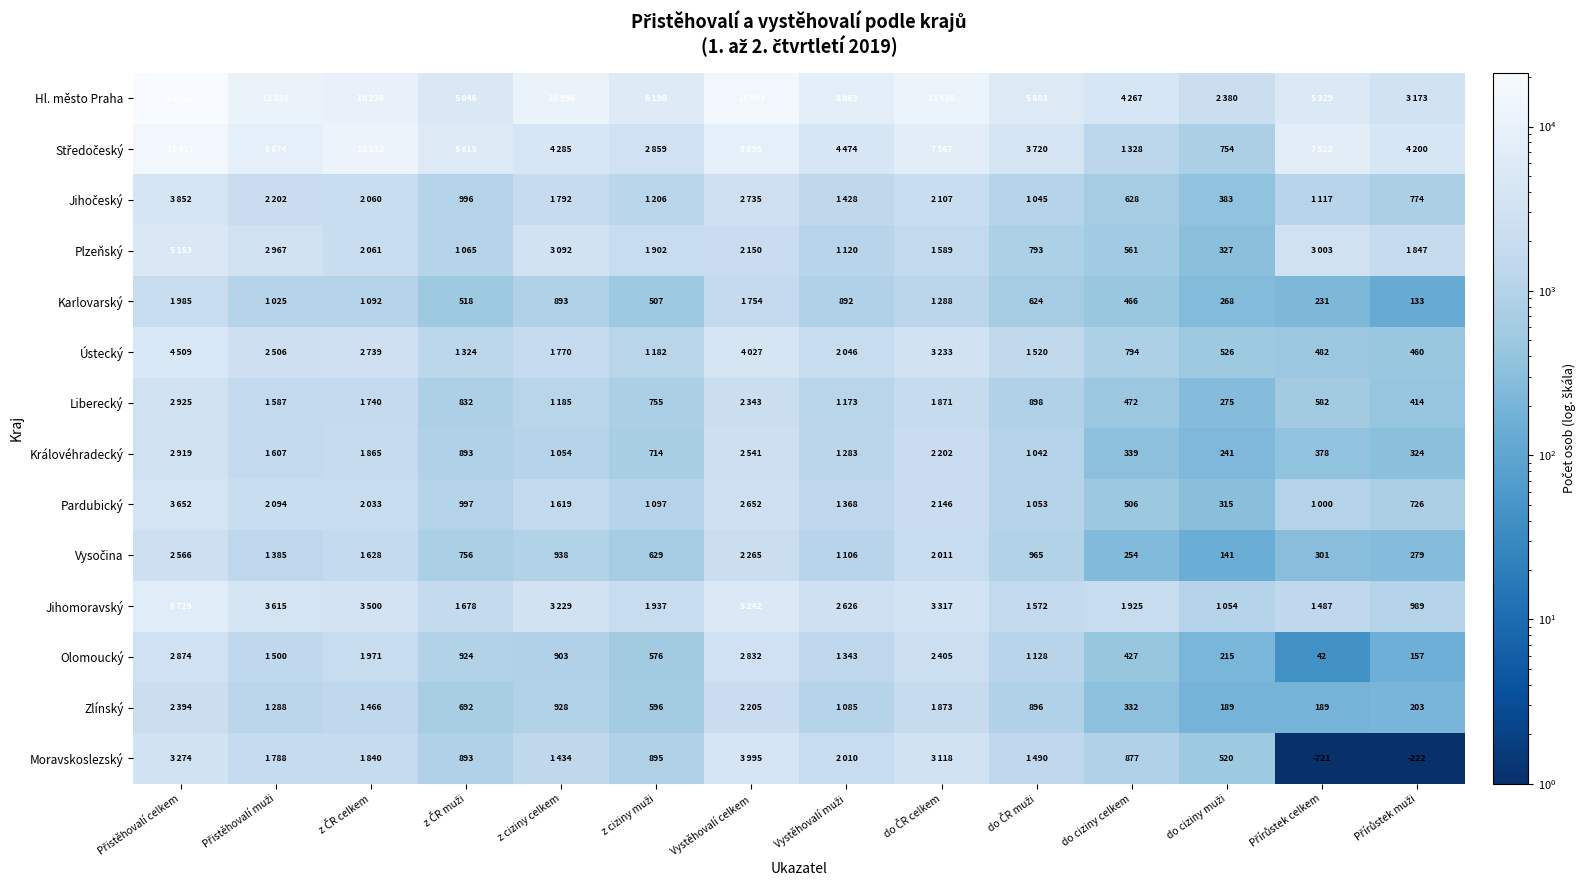

What is the sum of the Plzeňský values at z ČR muži and do ČR celkem?

2654